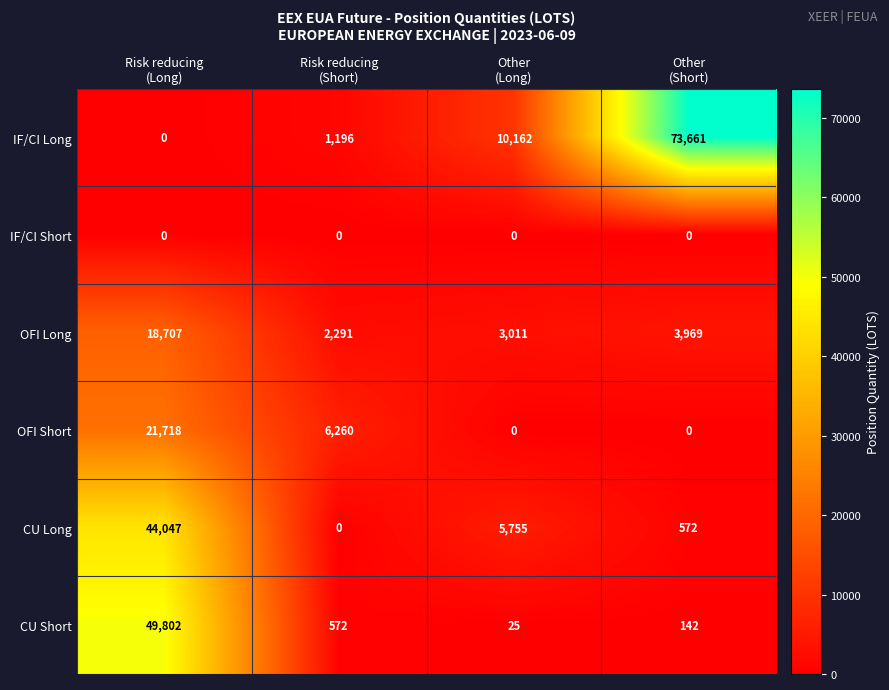

Between Other
(Long) and Other
(Short), which series saw the biggest shift?

IF/CI Long